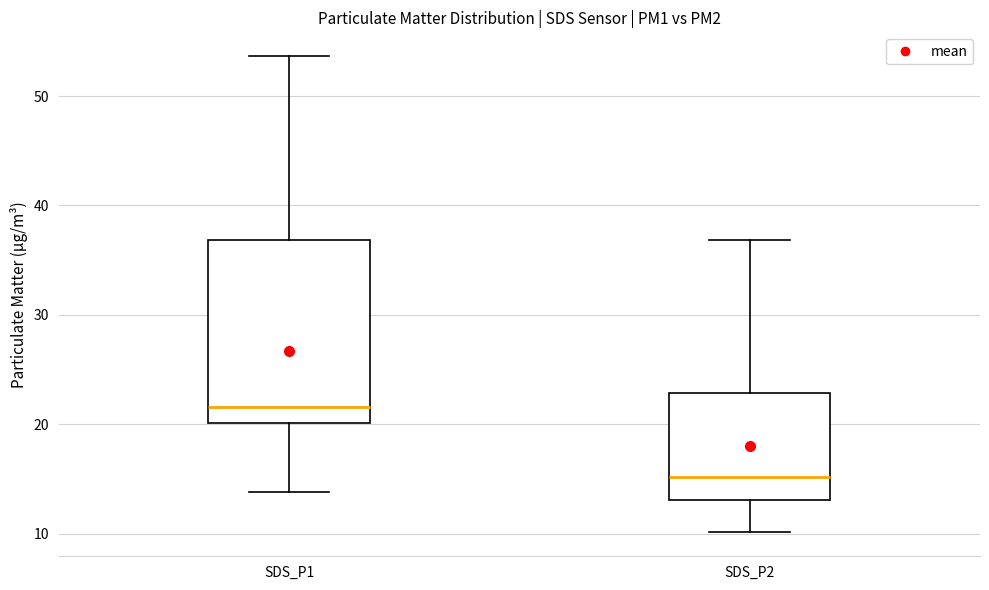

Reading left to right, read every box against the y-axis: the position of its median line, the range the box covers, and the ends of its whiskers. The values are not printed on the chart, so give them approximately, as read against the axis.

SDS_P1: median 22, box 20 to 37, whiskers 14 to 54
SDS_P2: median 15, box 13 to 23, whiskers 10 to 37